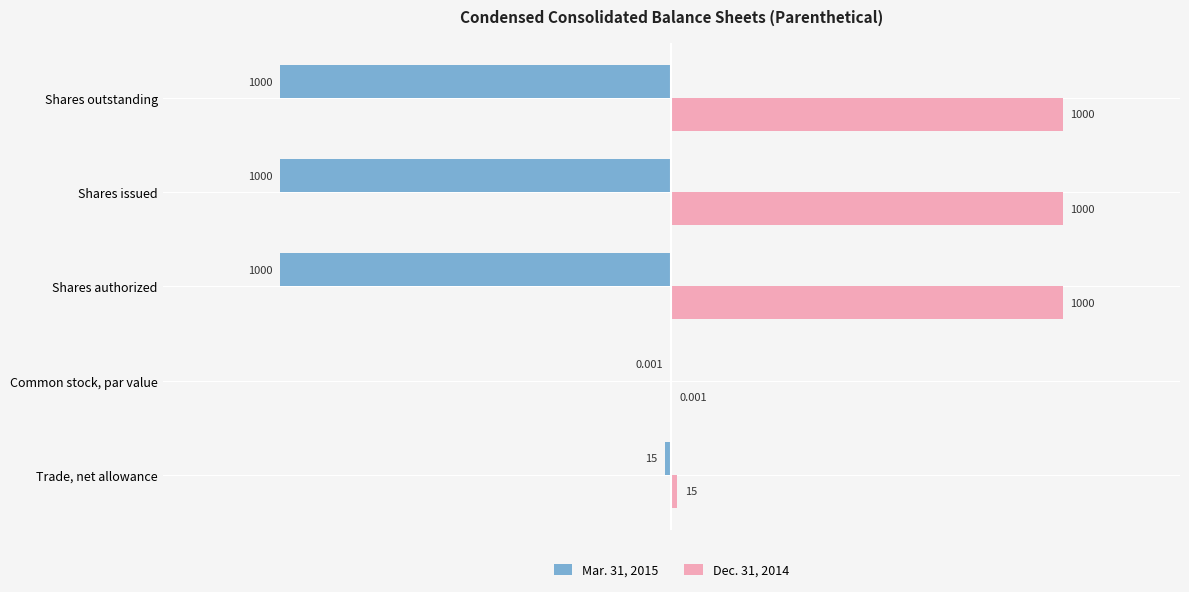

Where is Mar. 31, 2015 nearest to the value -500?

Trade, net allowance